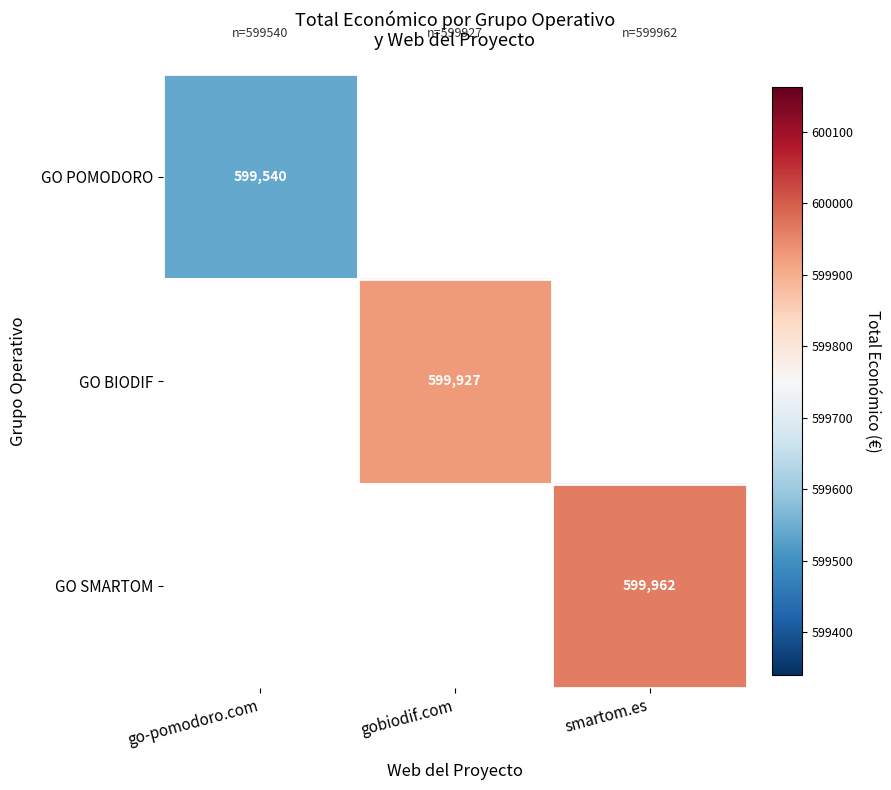

Count the number of categories in the chart.

3